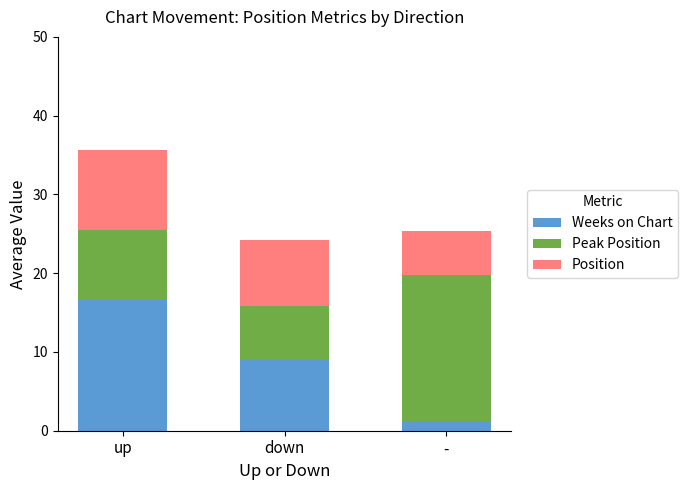

The Weeks on Chart series shows 15.2 at down. True or false?

False